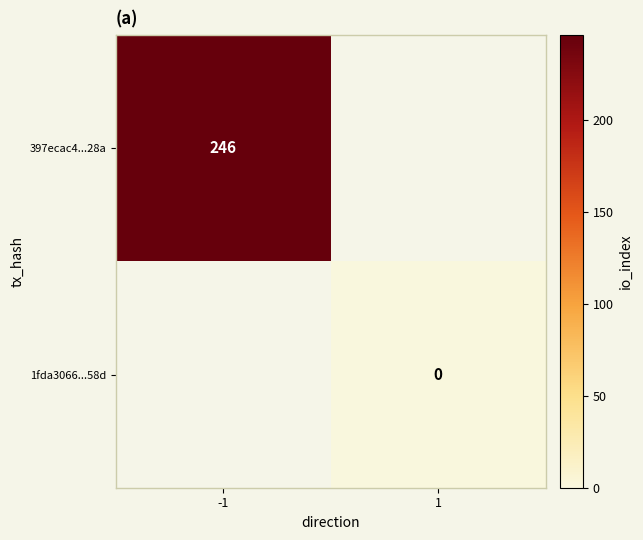

Is it true that 397ecac4...28a equals 246 at -1?

True